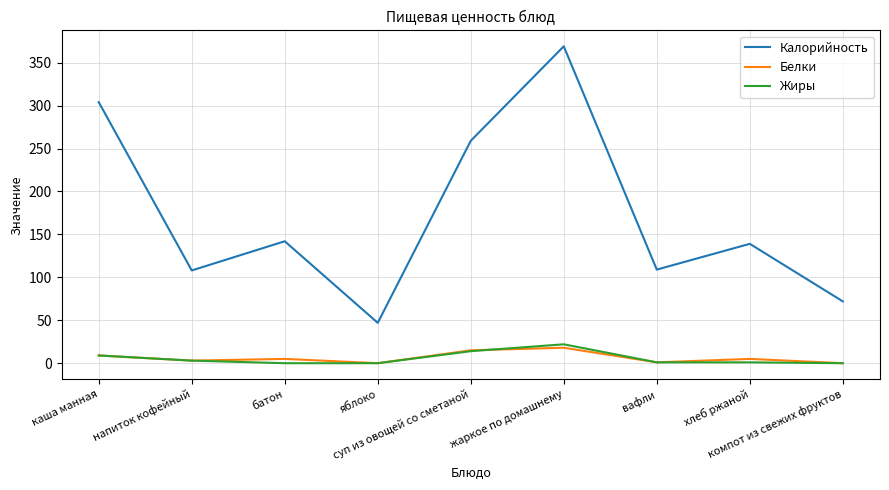

List the series in order of their peak value, lowest first.

Белки, Жиры, Калорийность